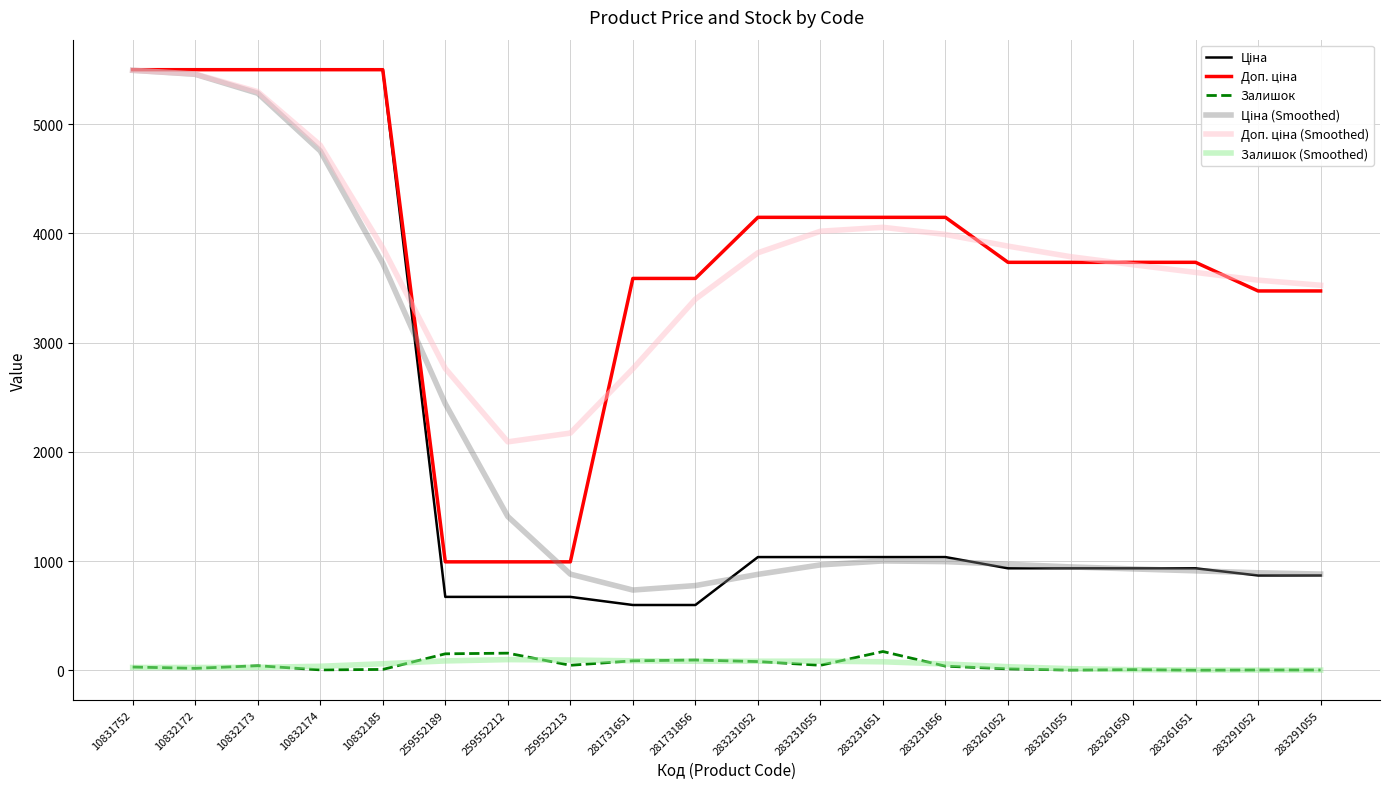

What is the greatest value displayed?

5497.3